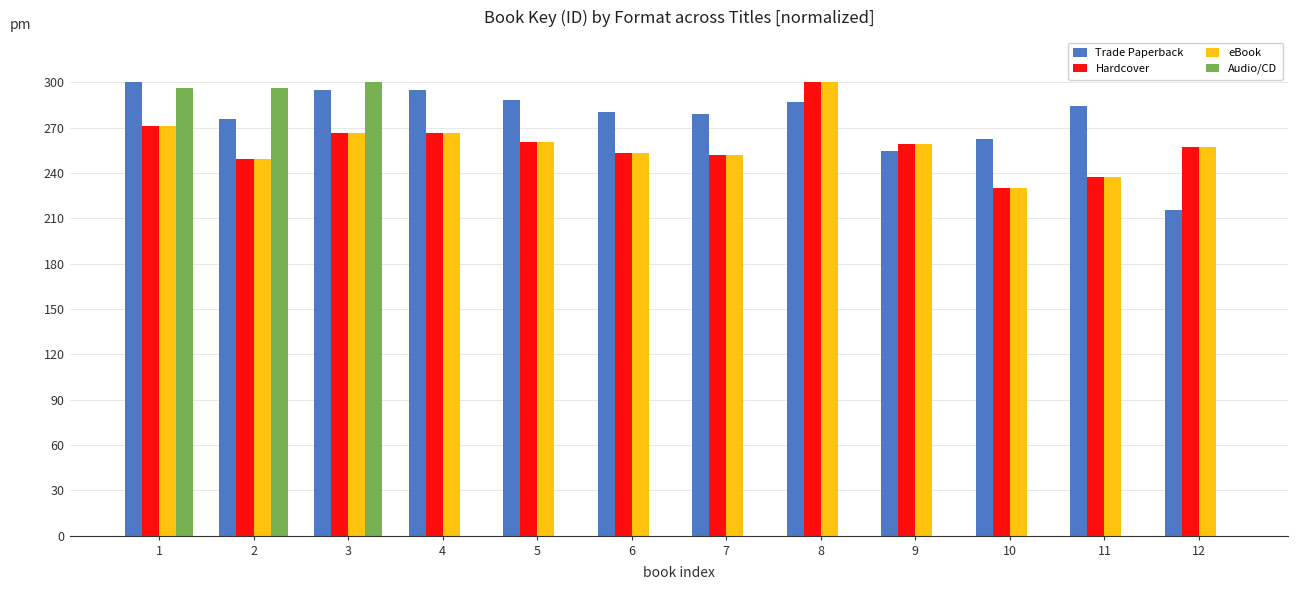

At which category is the sum across all series the highest?

1